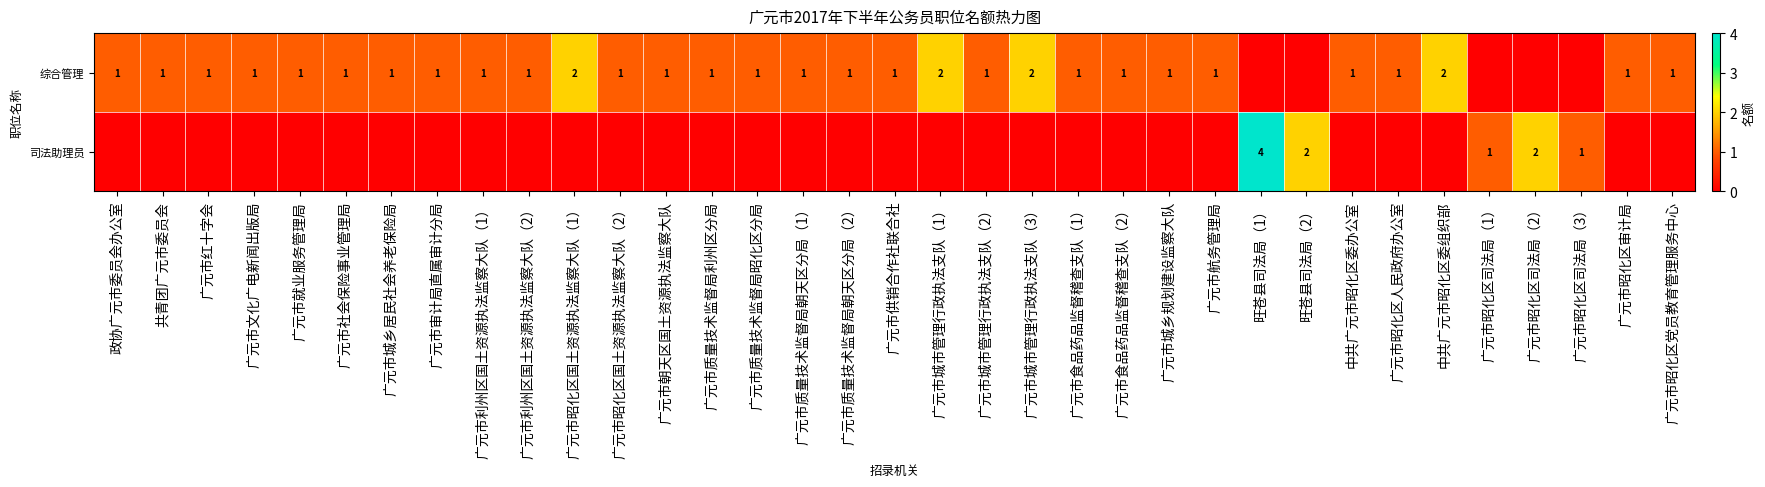

The 综合管理 series shows 1 at 广元市航务管理局. True or false?

True